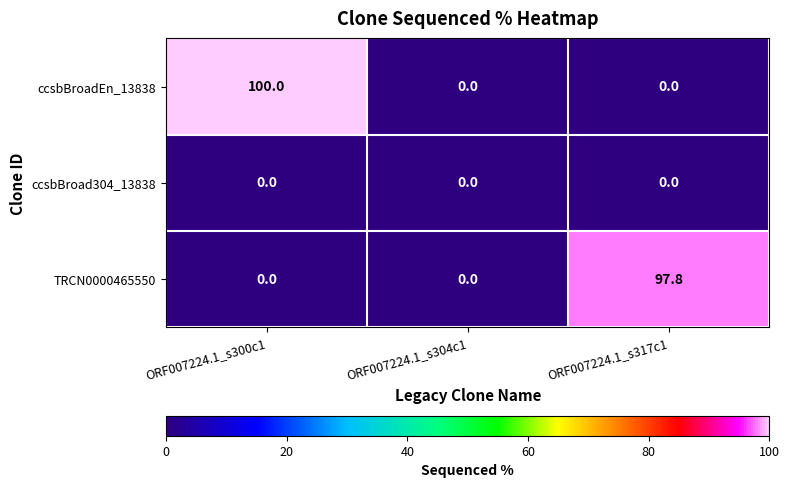

What is the difference between the ccsbBroadEn_13838 values at ORF007224.1_s317c1 and ORF007224.1_s300c1?

100.0